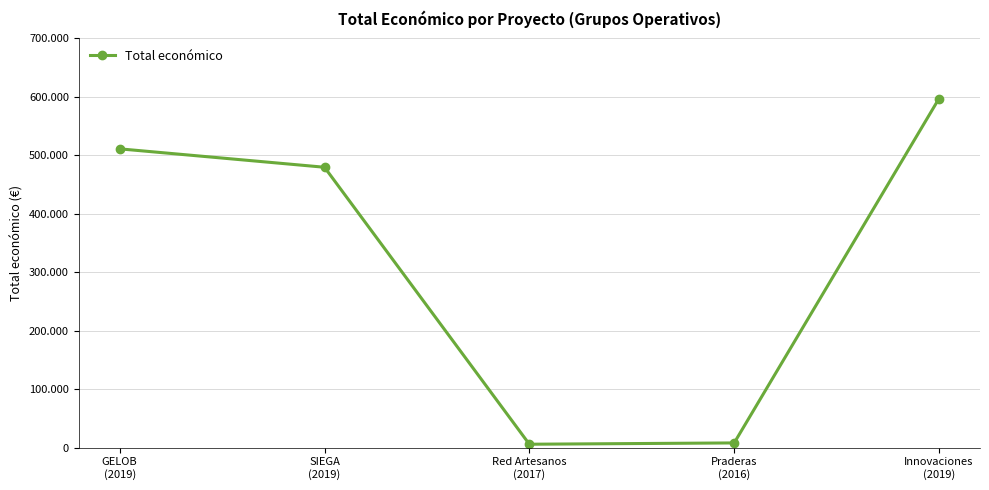

How many points are lower than both their immediate neighbors (excluding endpoints)?

1